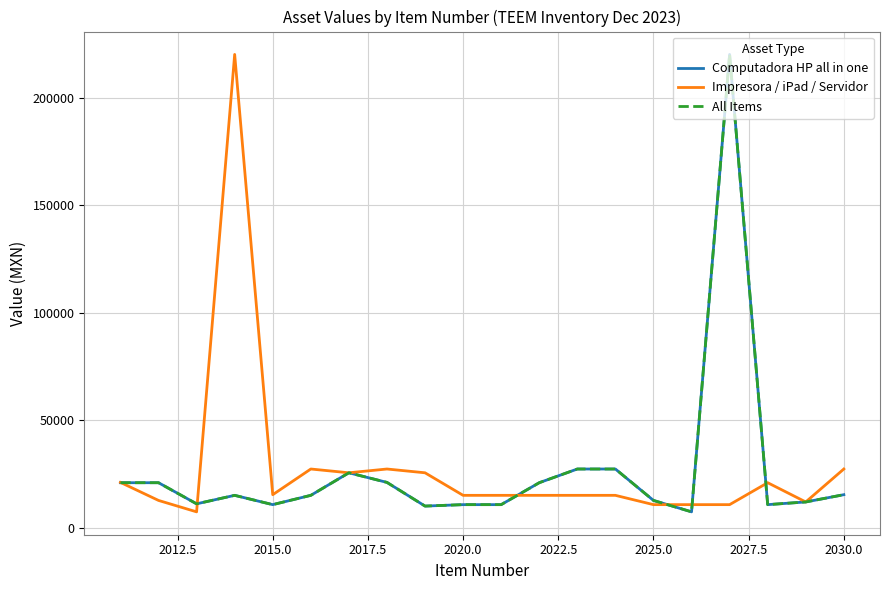

Does the chart display data point markers on the line(s)?

No